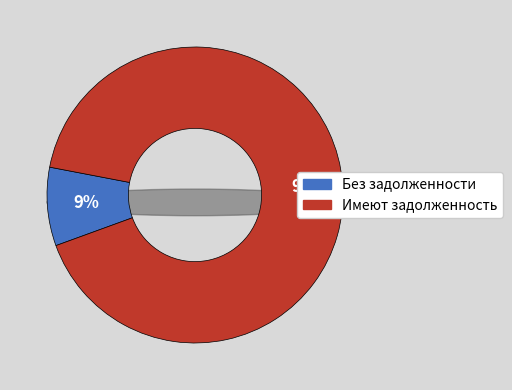

Is 1 the majority of the pie?

No